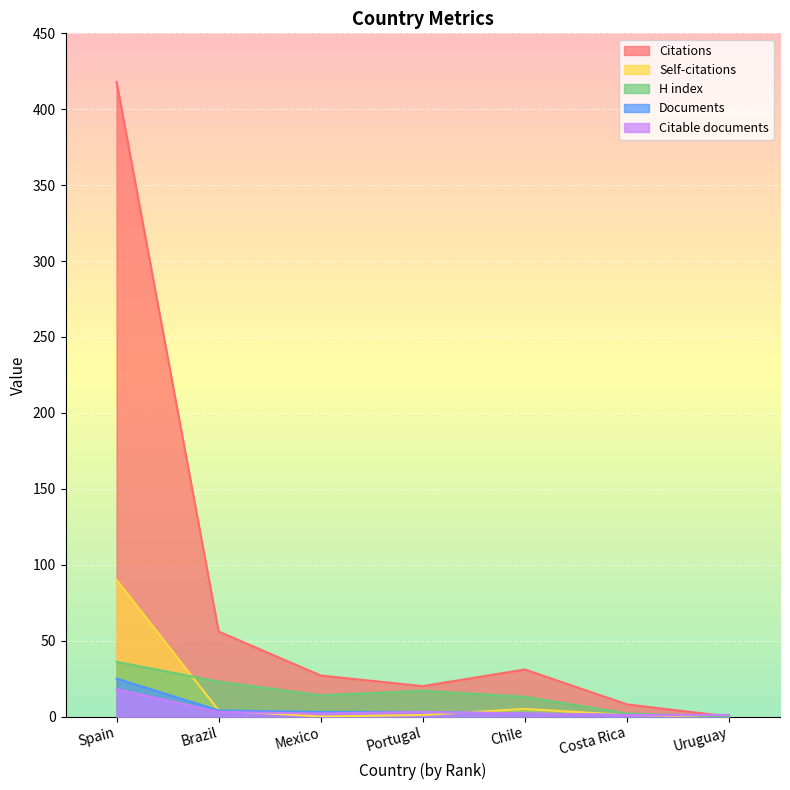

True or false: H index and Citations cross at least once.

False